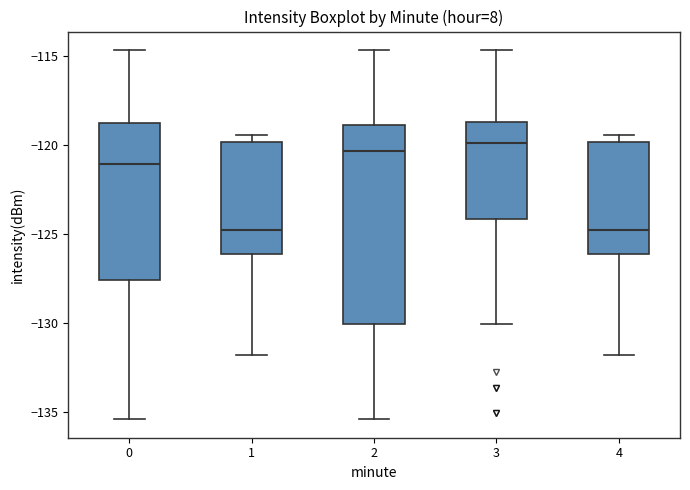

Reading left to right, transcribe this box plot: for each box, give where its median line is, the range the box spans, and where its two whiskers end, as read against the y-axis. The values are not printed on the chart, so give them approximately, as read against the axis.

0: median -121.0, box -127.5 to -118.5, whiskers -135.5 to -114.5
1: median -125.0, box -126.0 to -120.0, whiskers -132.0 to -119.5
2: median -120.5, box -130.0 to -119.0, whiskers -135.5 to -114.5
3: median -120.0, box -124.0 to -118.5, whiskers -130.0 to -114.5
4: median -125.0, box -126.0 to -120.0, whiskers -132.0 to -119.5